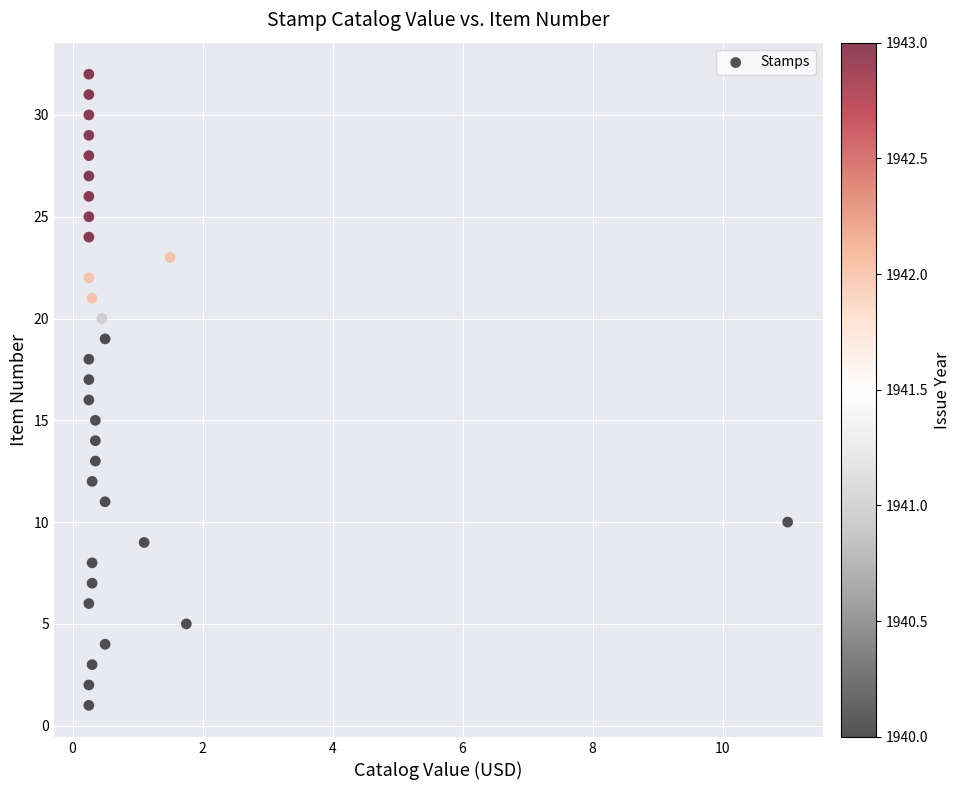

What is the range of Y values (max minus min)?

31